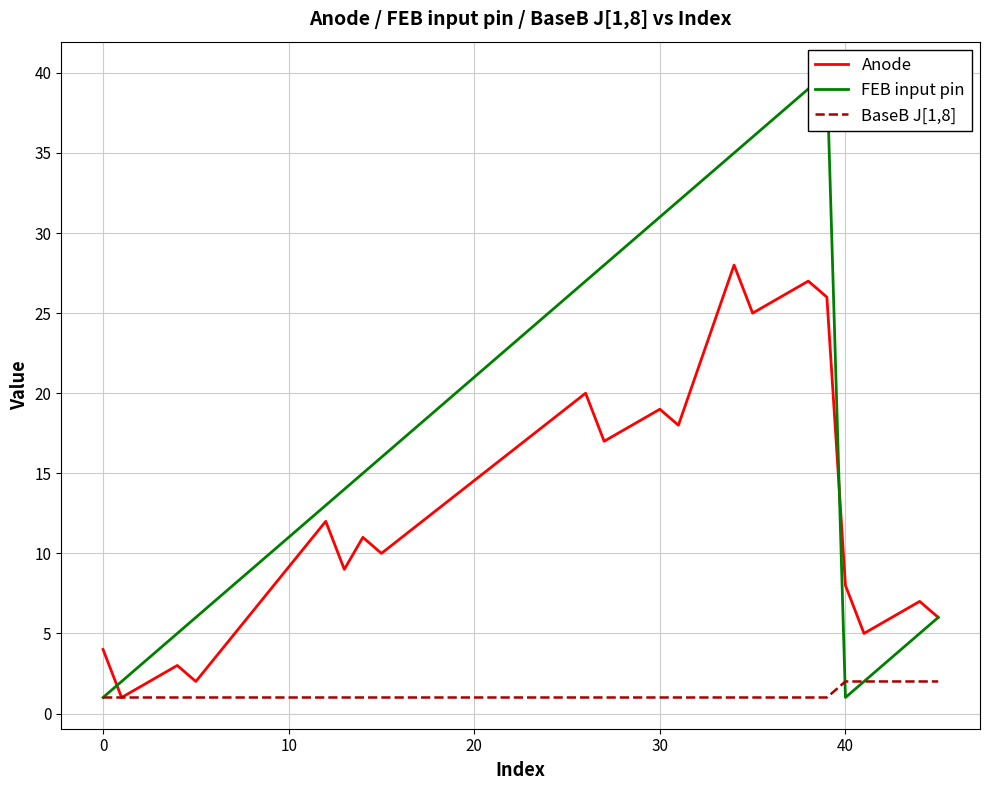

What is the difference between the second highest and second lowest values in the BaseB J[1,8] series?

1